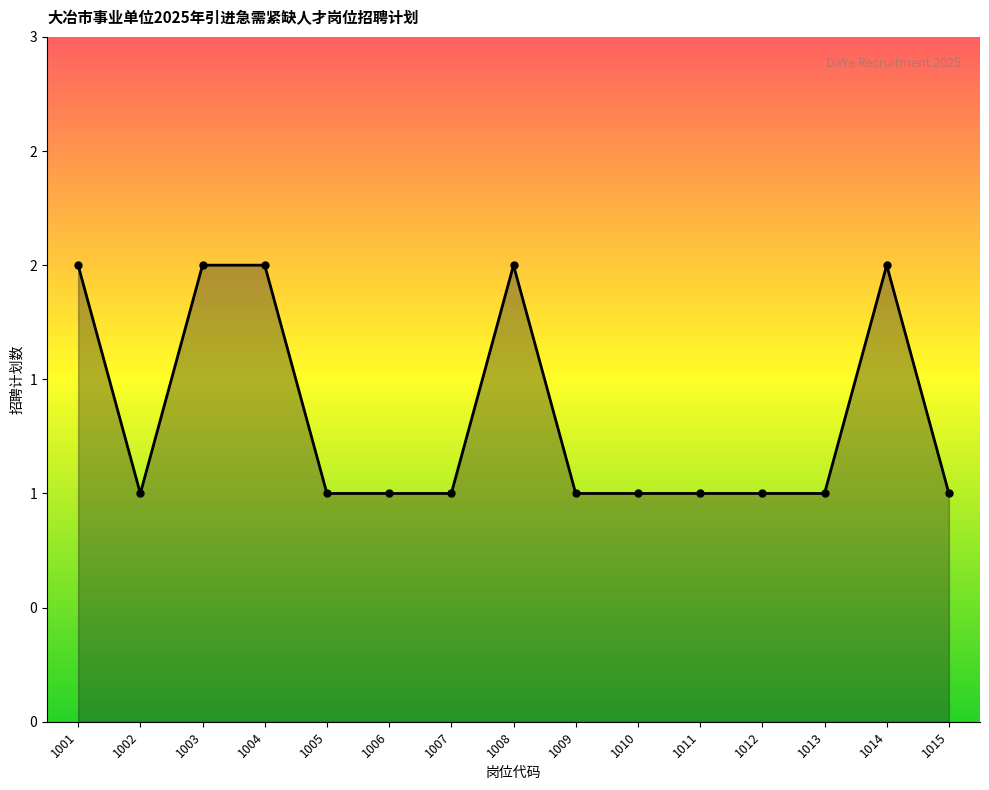

How many interior local peaks (higher than both neighbors) does the data have?

2